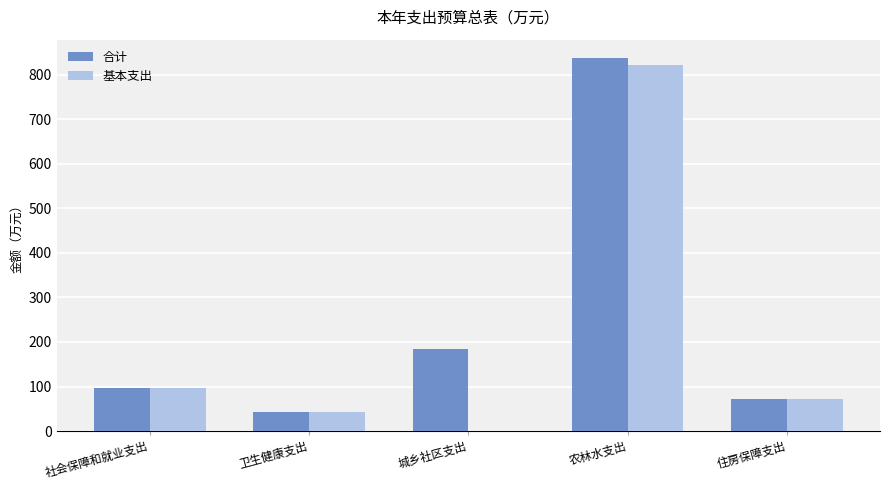

Which series has the largest total across all categories?

合计